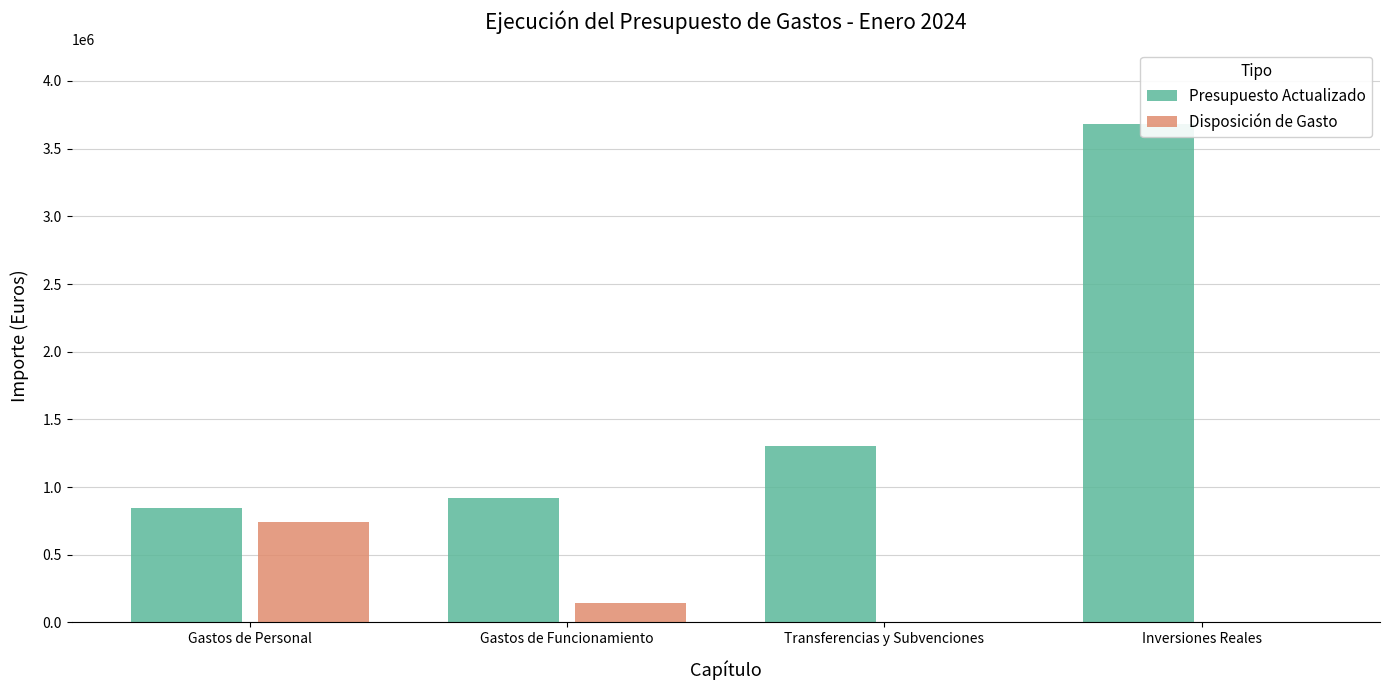

What is the sum of all Disposición de Gasto values?

886046.6